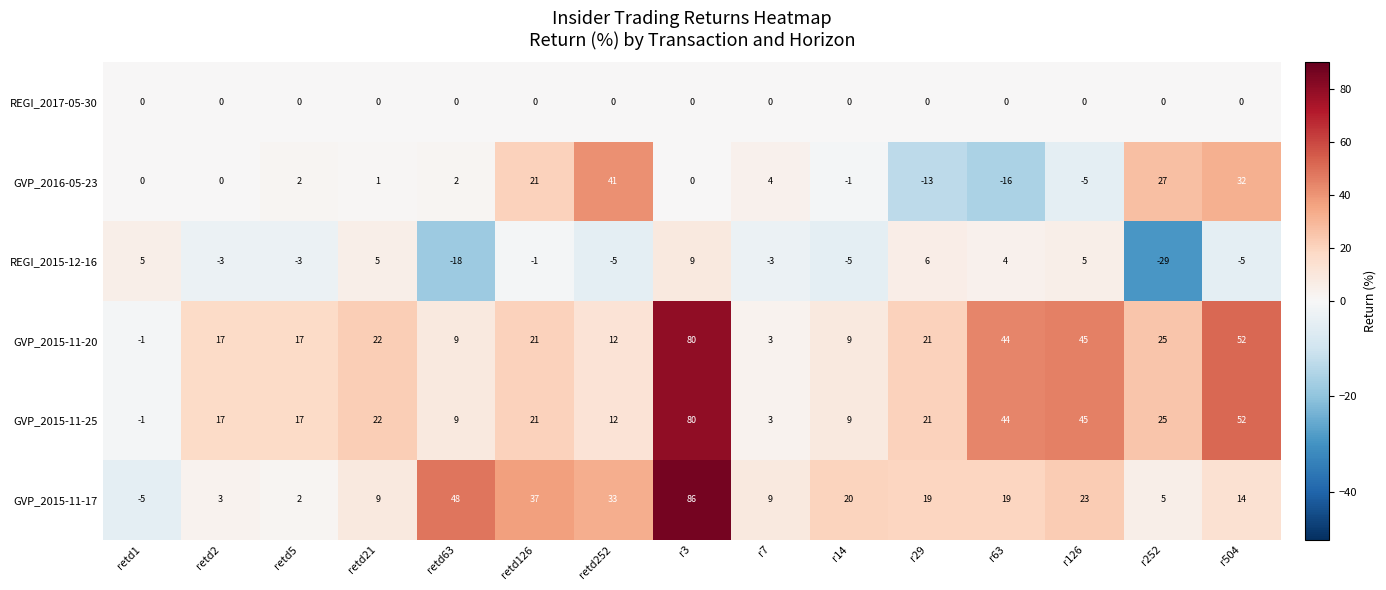

What is the difference between the maximum and minimum values in the GVP_2016-05-23 series?

57